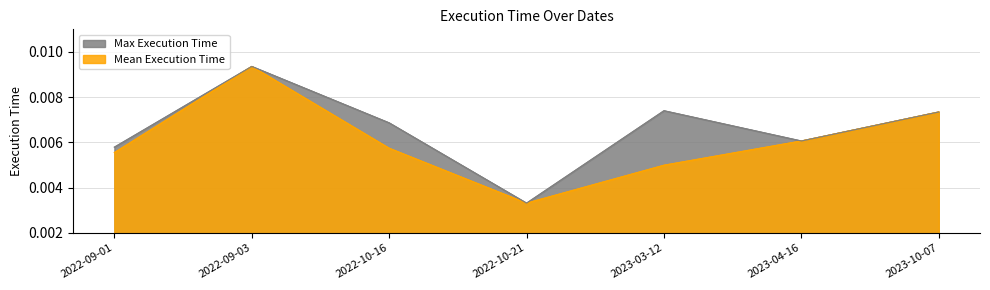

How many data points does each series have?

7